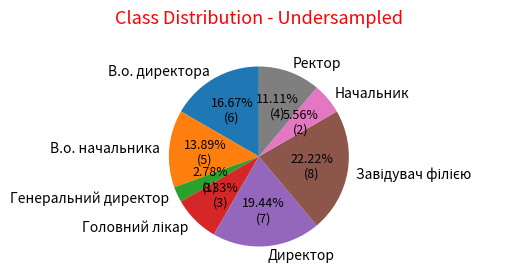

Approximately how many times larger is the value at В.о. директора compared to Ректор?

1.5